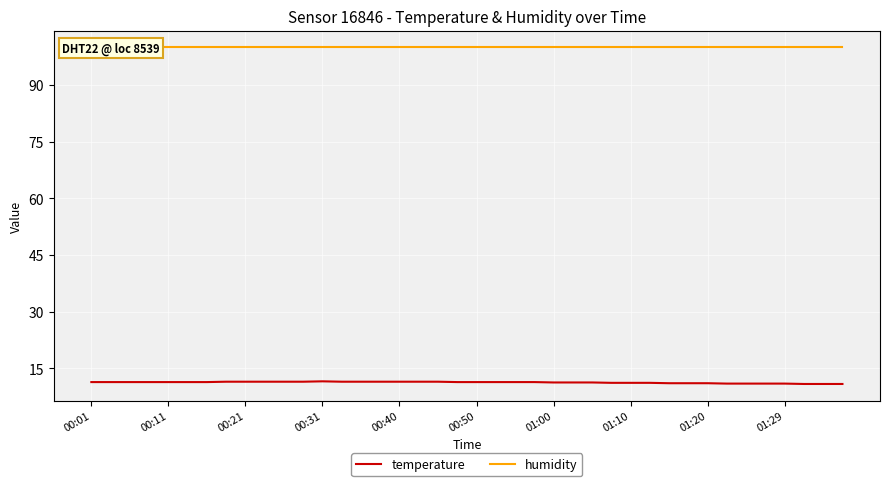

Which series has the largest total across all categories?

humidity